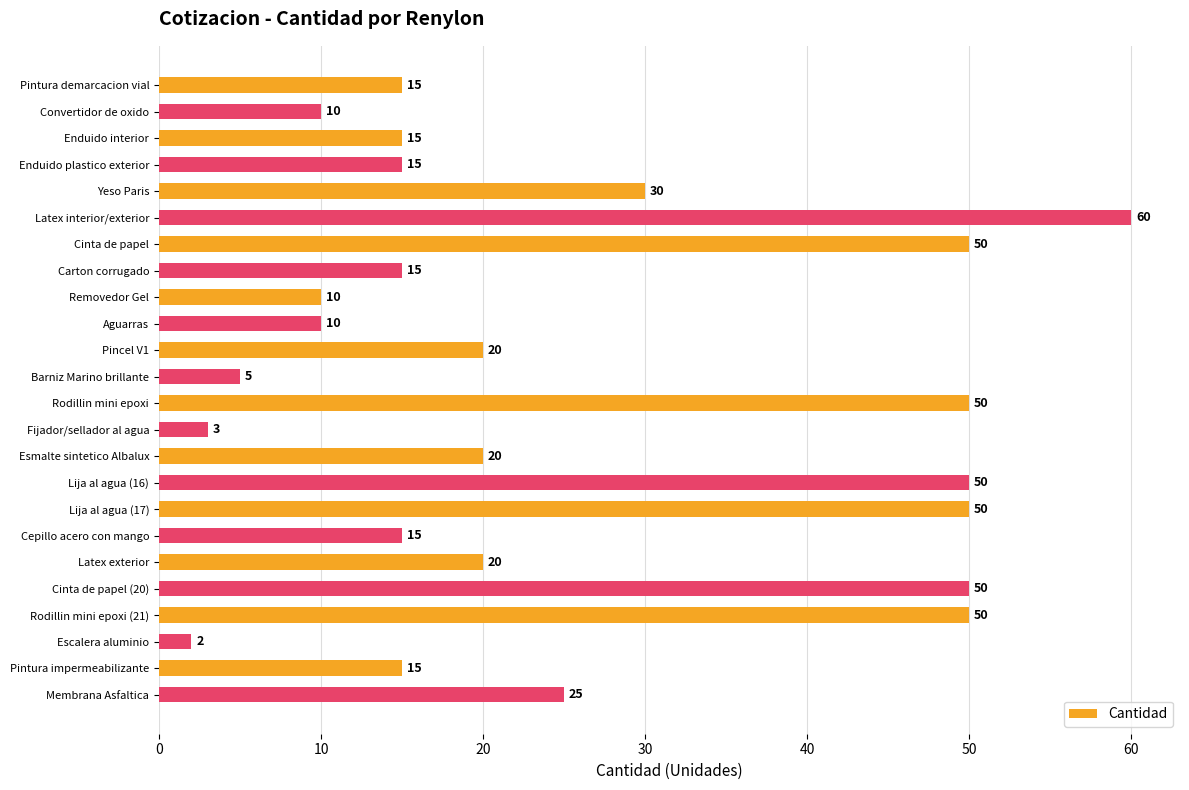

What value does the data have at Cepillo acero con mango?

15